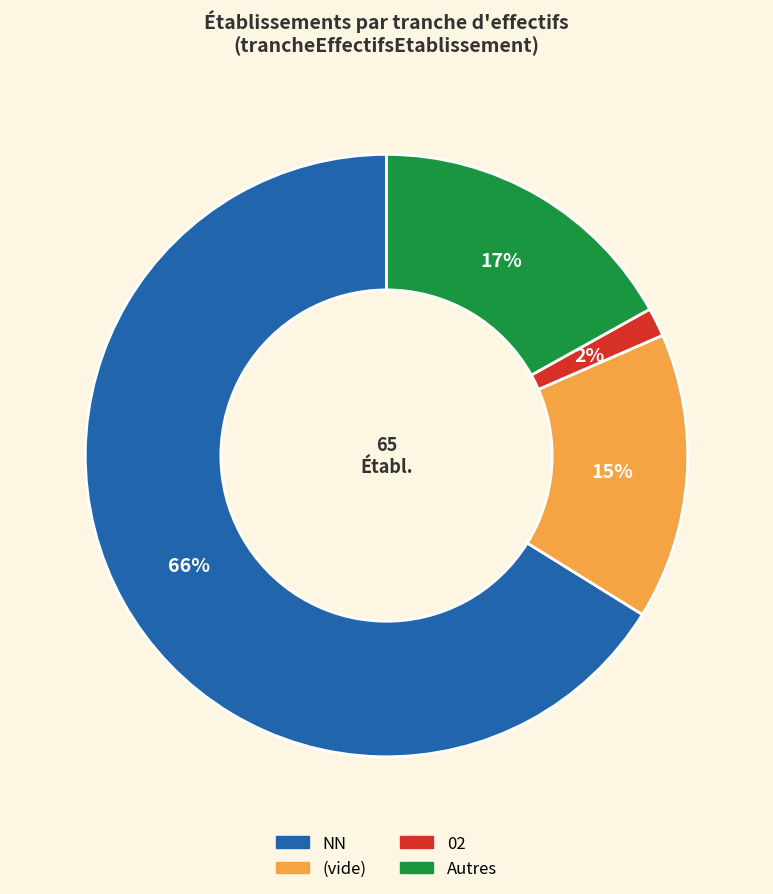

Which category has the smallest portion of the pie?

02